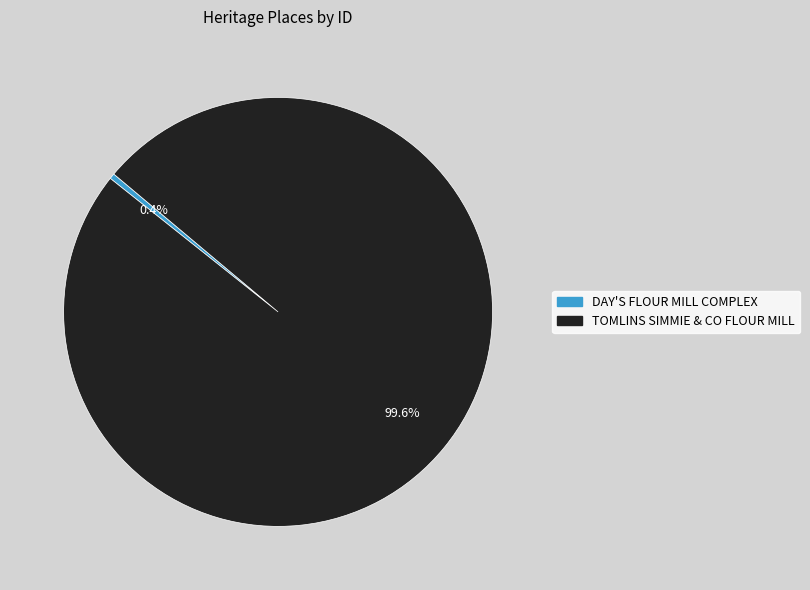

How many segments does this pie chart have?

2